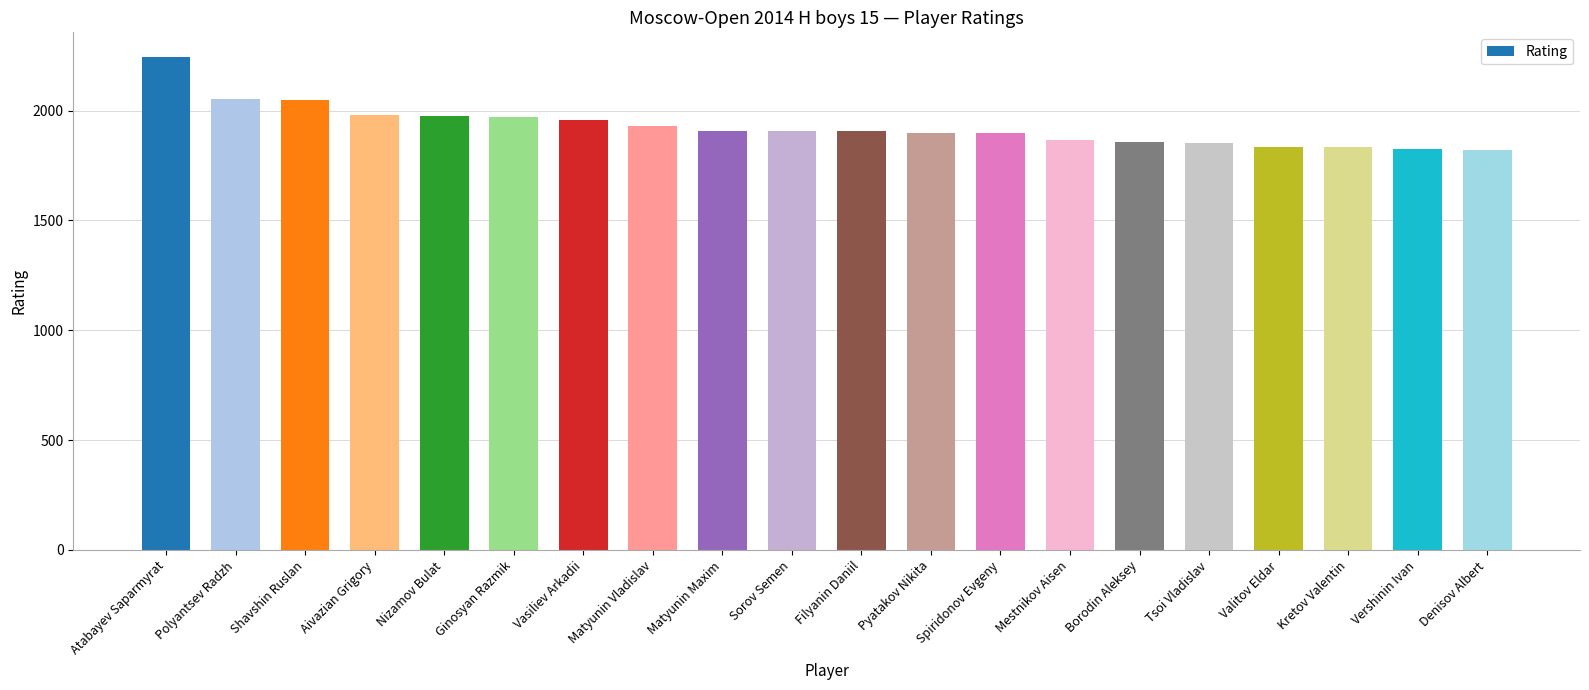

Is it true that the value at Aivazian Grigory is 1171?

False